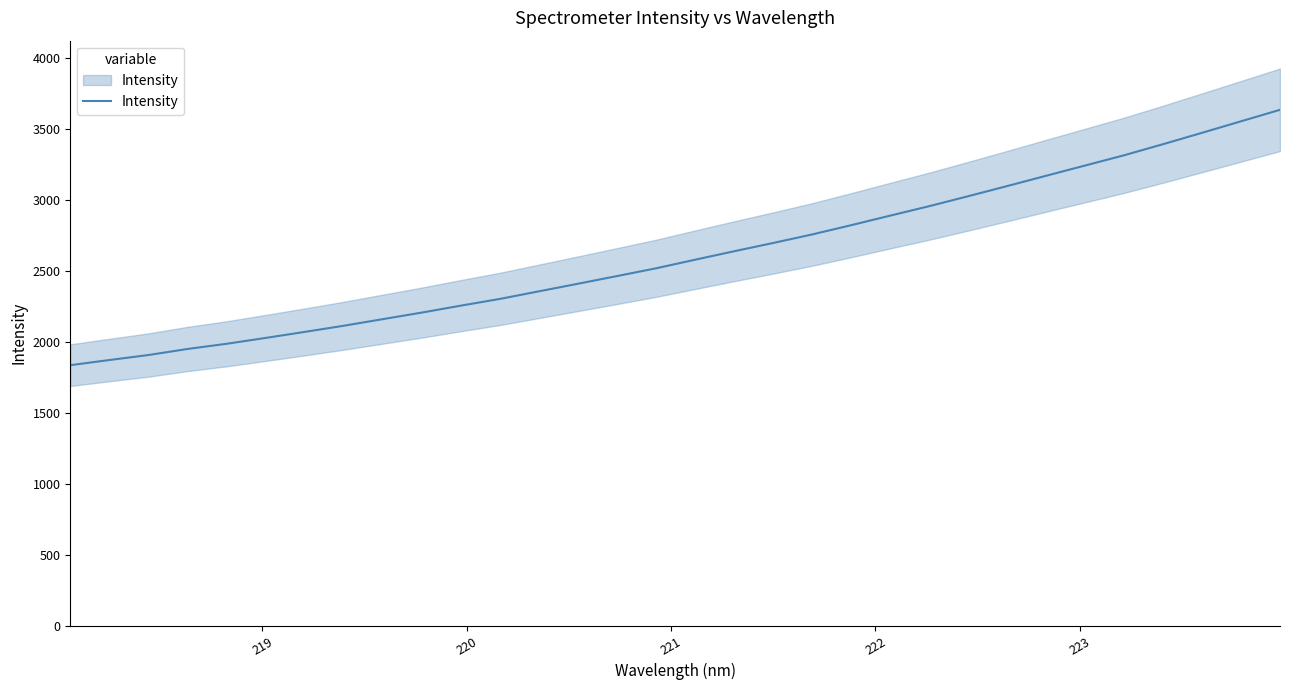

The value at 218 is 368.2. True or false?

False